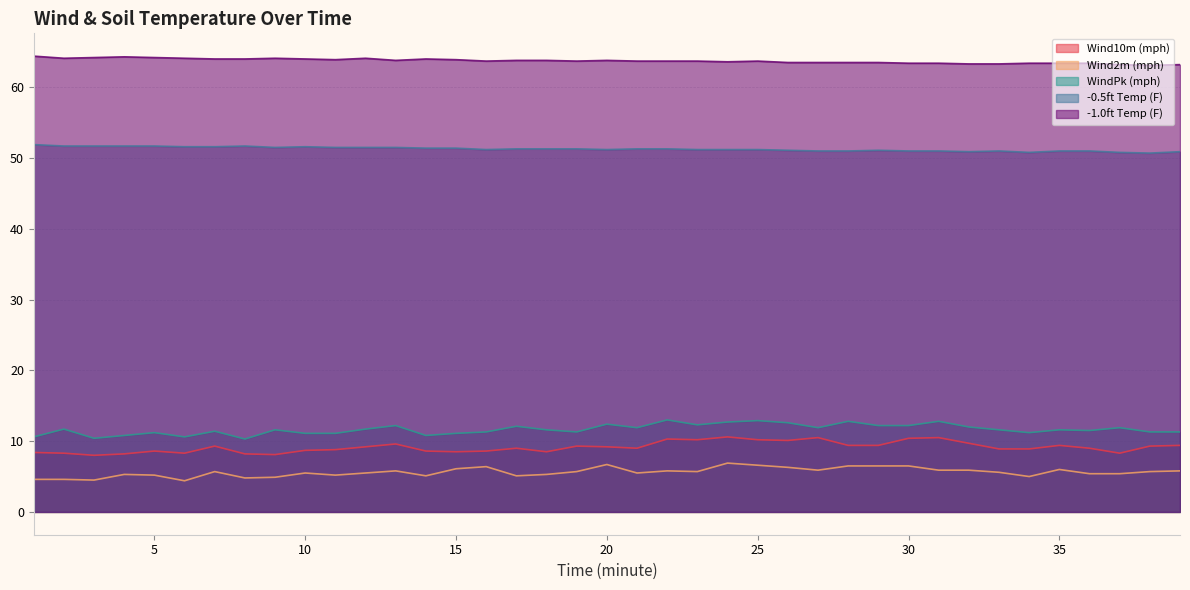

True or false: -1.0ft Temp (F) and -0.5ft Temp (F) intersect in this chart.

False